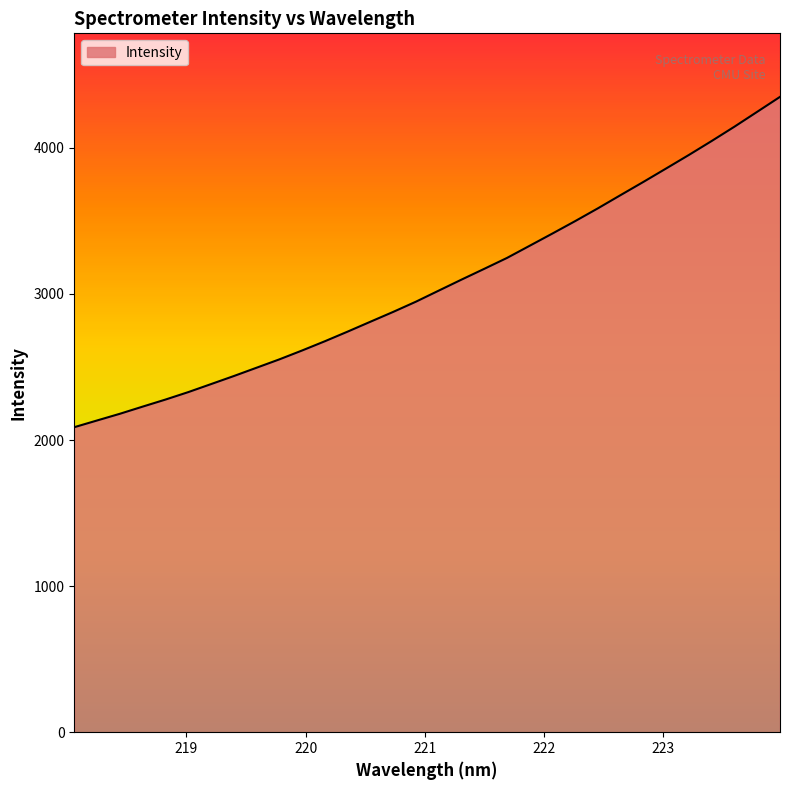

What is the difference between the maximum and minimum values?

2261.0